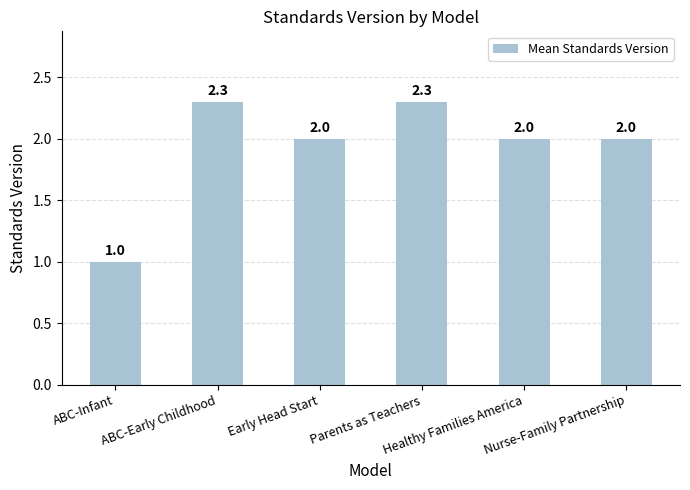

True or false: the data shows 2.3 at ABC-Early Childhood.

True